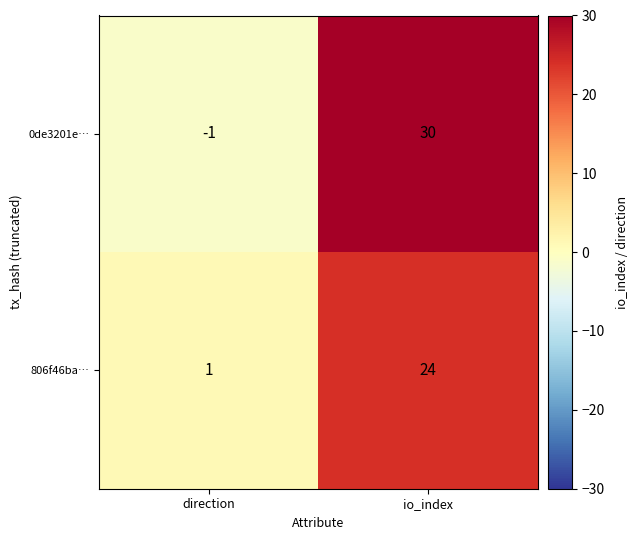

What is the total value across all series at io_index?

54